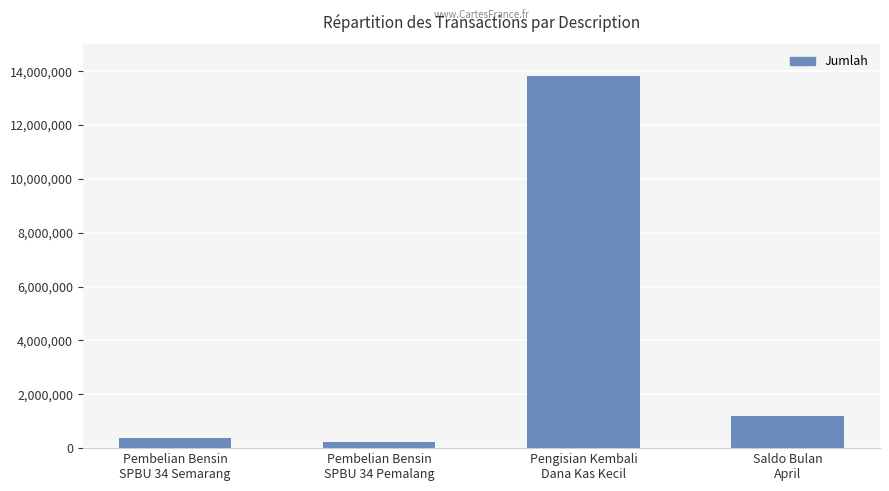

What is the difference between the maximum and minimum values?

13560000